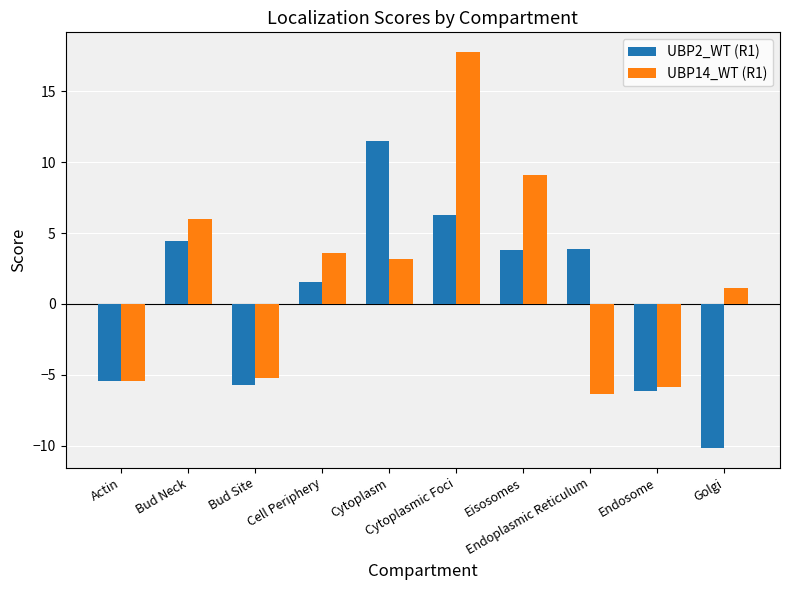

Is it true that UBP14_WT (R1) equals -4.0 at Endosome?

False